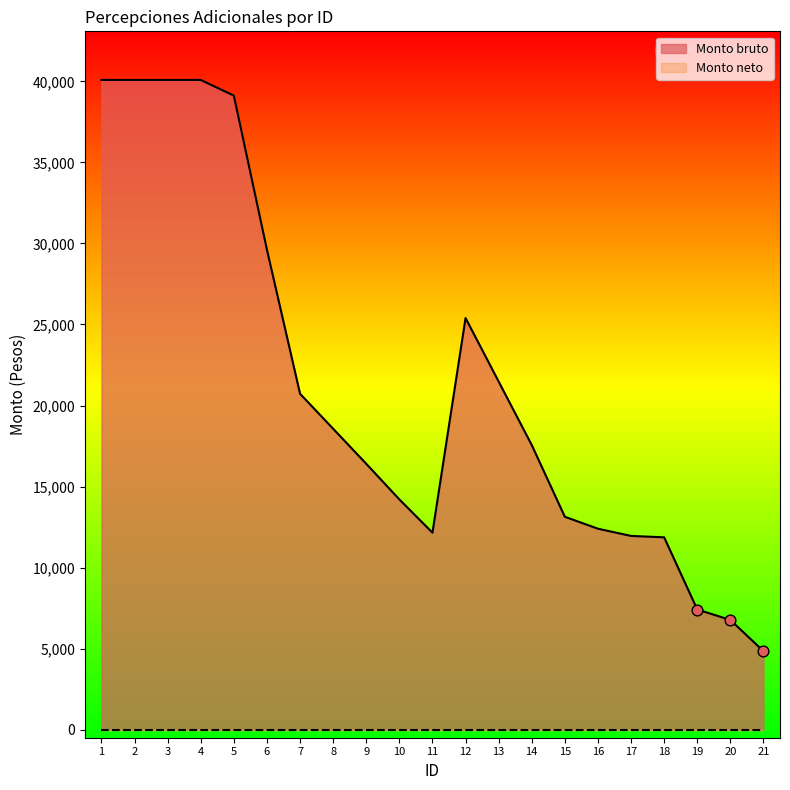

Which has a higher value, 17 or 3?

3